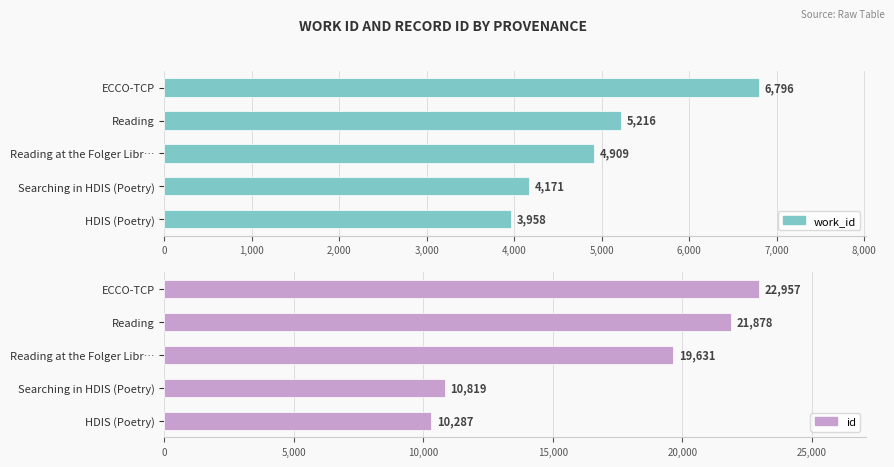

What is the difference between the maximum and minimum values in the work_id series?

2838